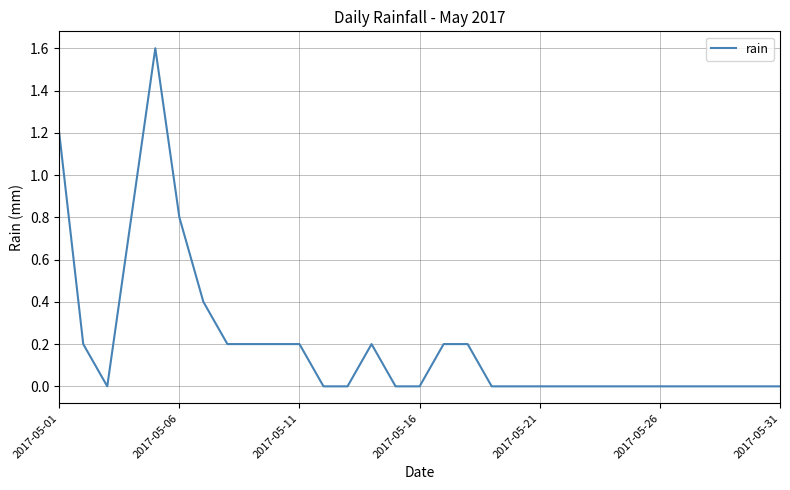

What is the difference between the maximum and minimum values?

1.6